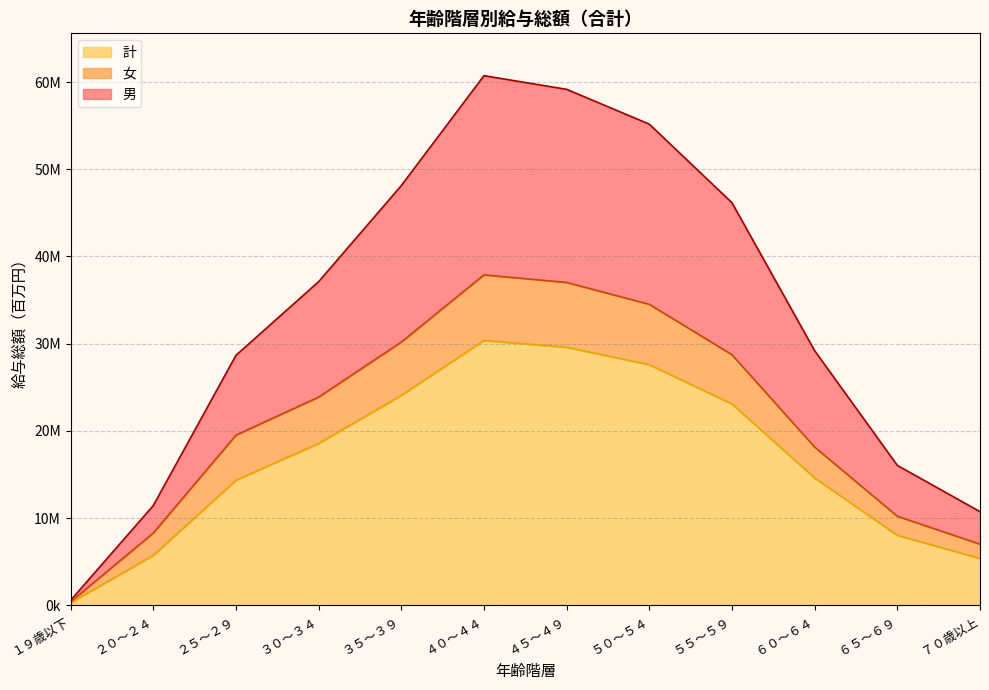

Does the chart have visible grid lines?

Yes